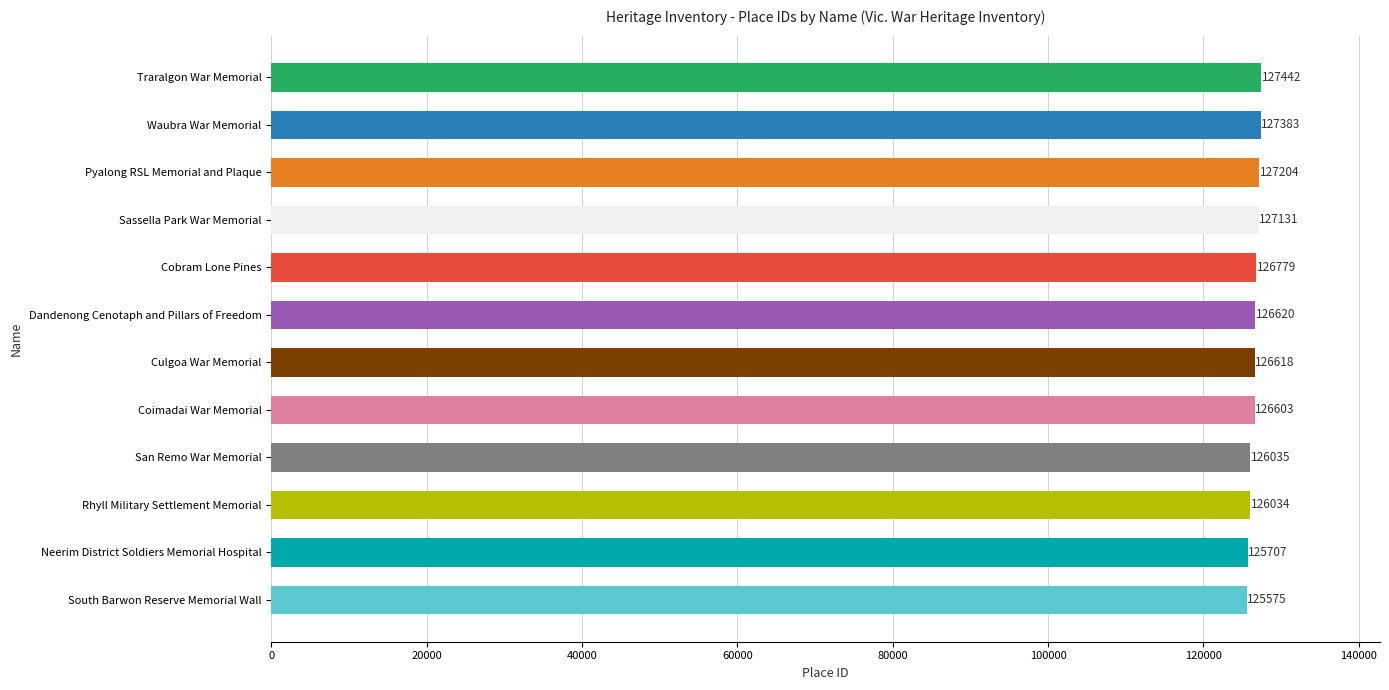

Does the chart contain any negative values?

No